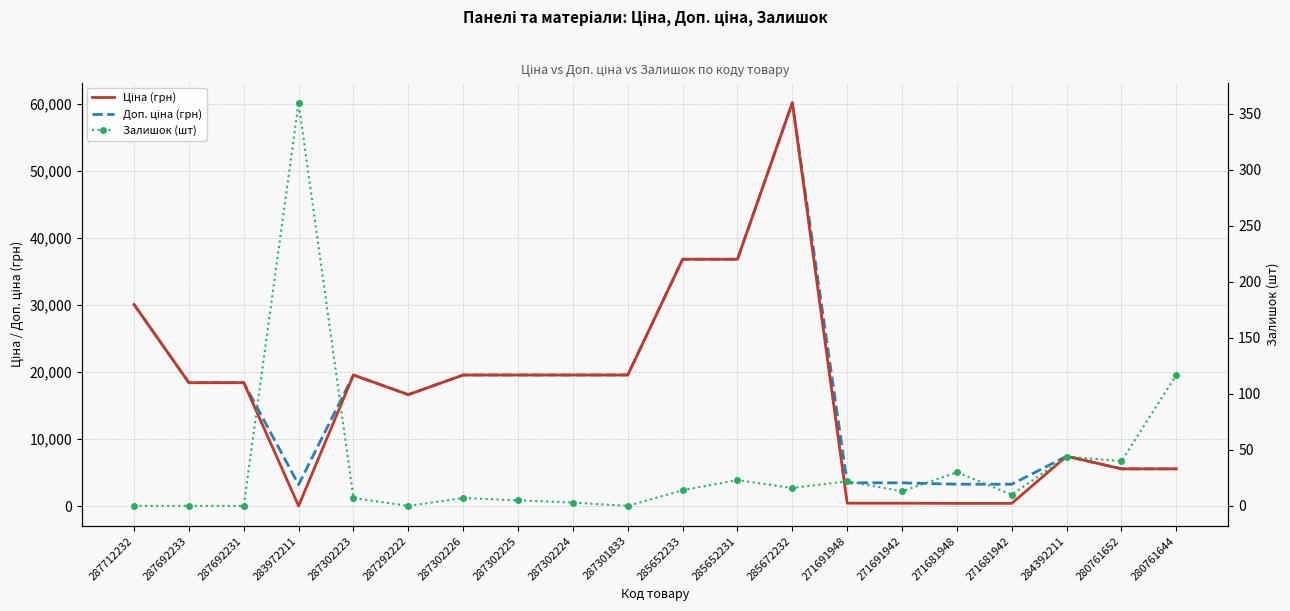

What is the difference between the maximum and second lowest values in the Ціна (грн) series?

59797.3